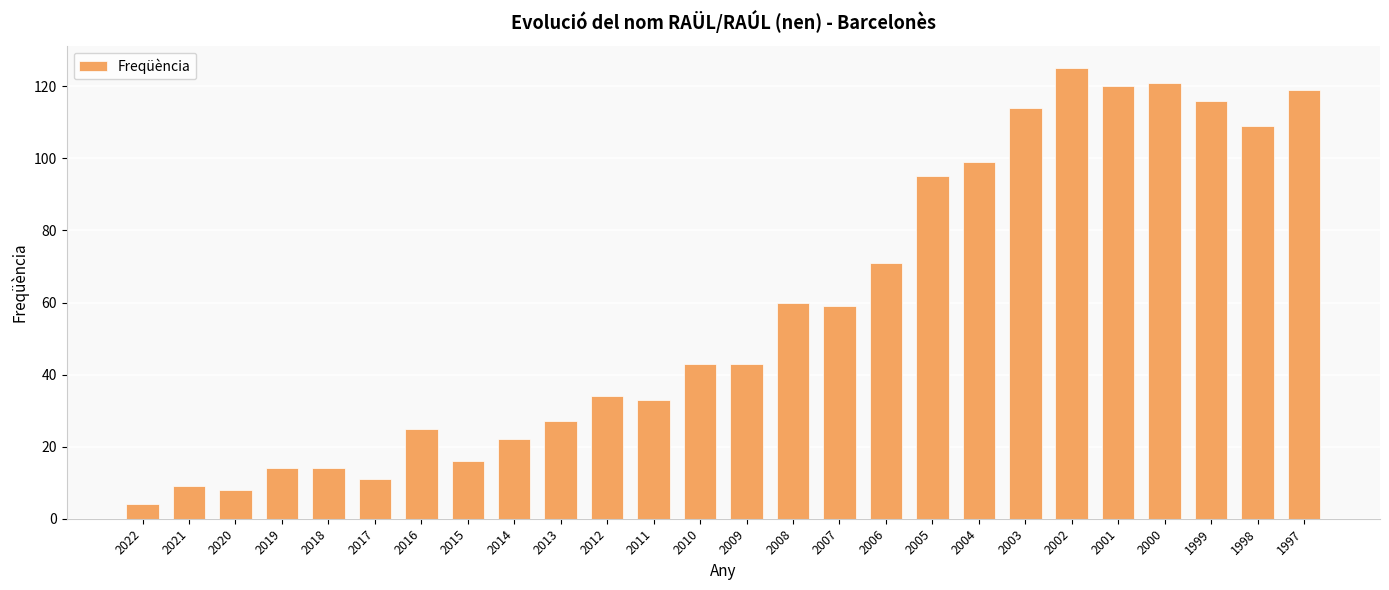

At which category does the chart reach its minimum across all series?

2022